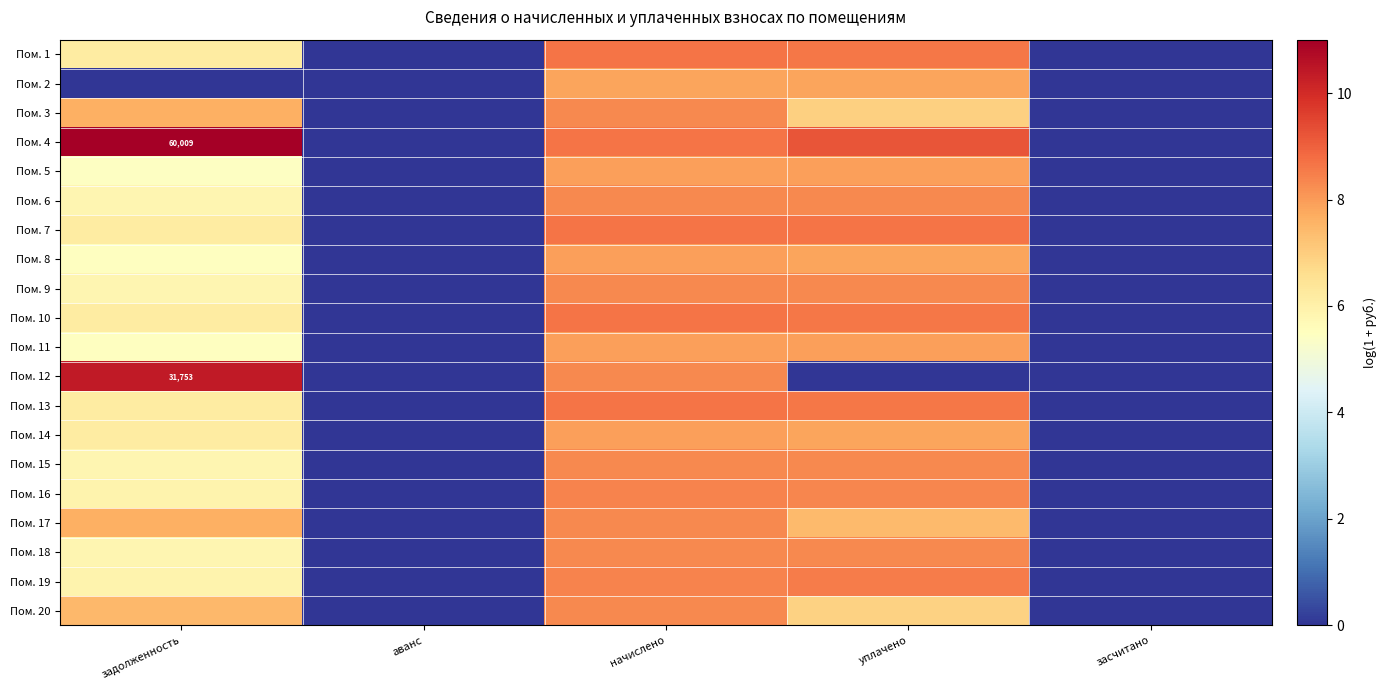

The Пом. 15 series shows 8.3 at уплачено. True or false?

True